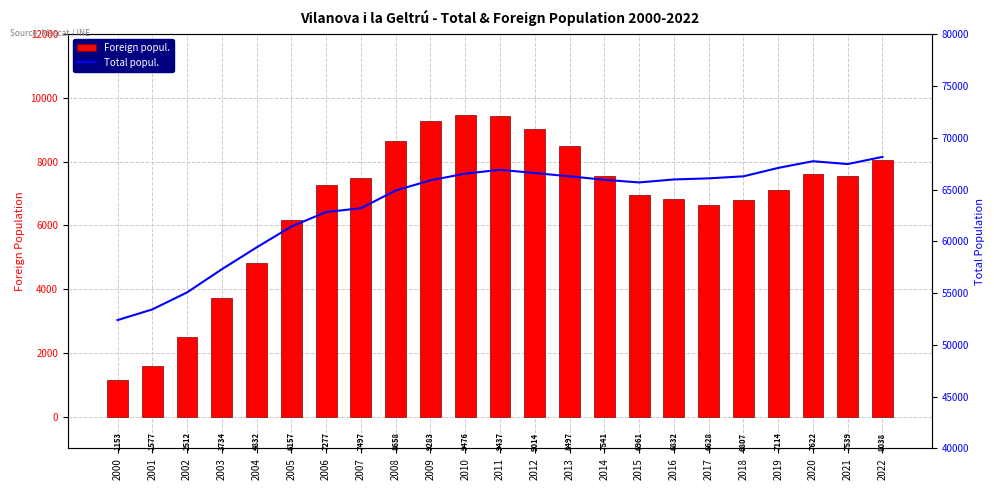

What are all the series names shown in the legend?

Foreign popul., Total popul.